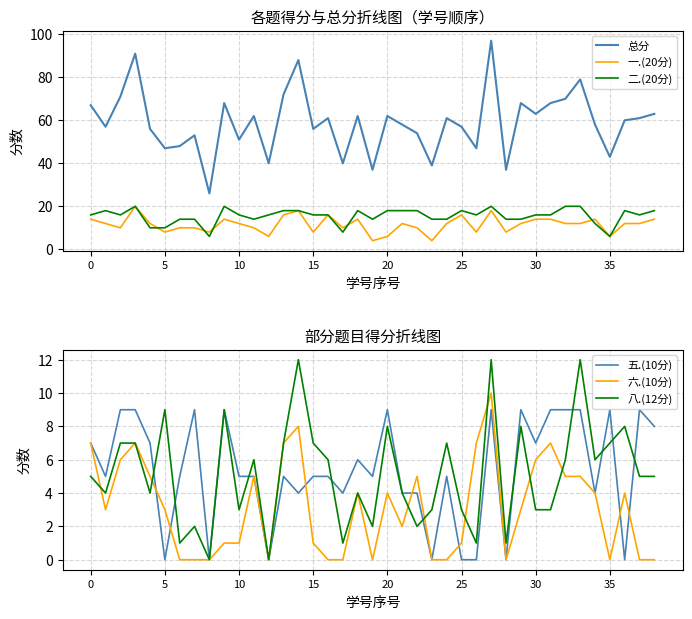

Which series ends up on top after the final intersection of 五.(10分) and 二.(20分)?

二.(20分)